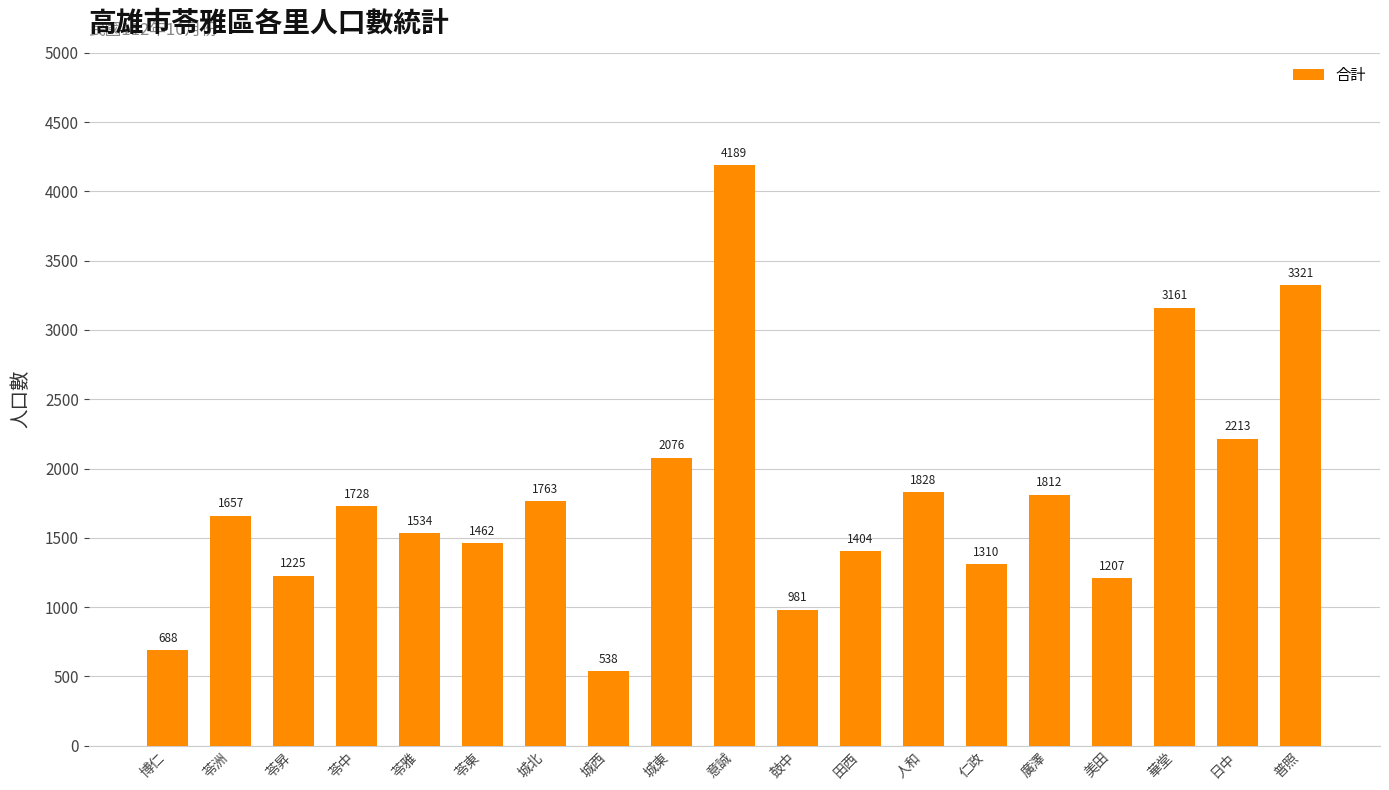

The chart shows a value of 1763 at 城北. True or false?

True